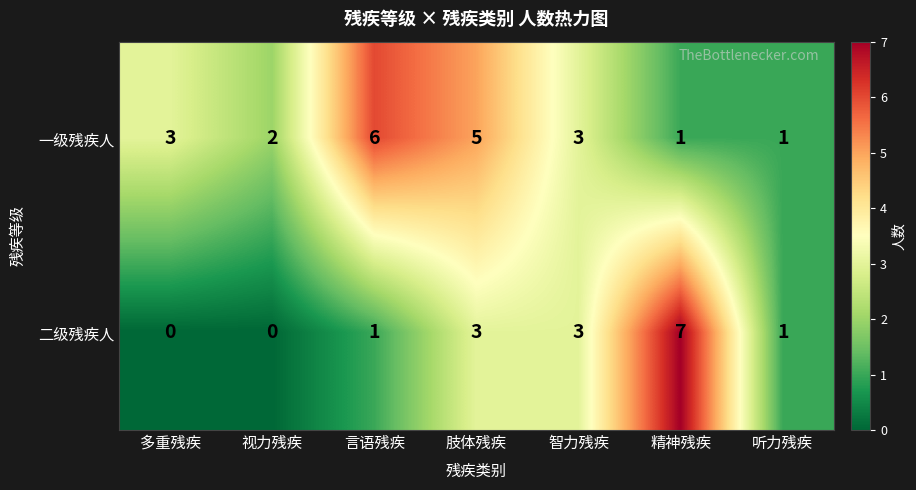

How many categories are shown in the chart?

7